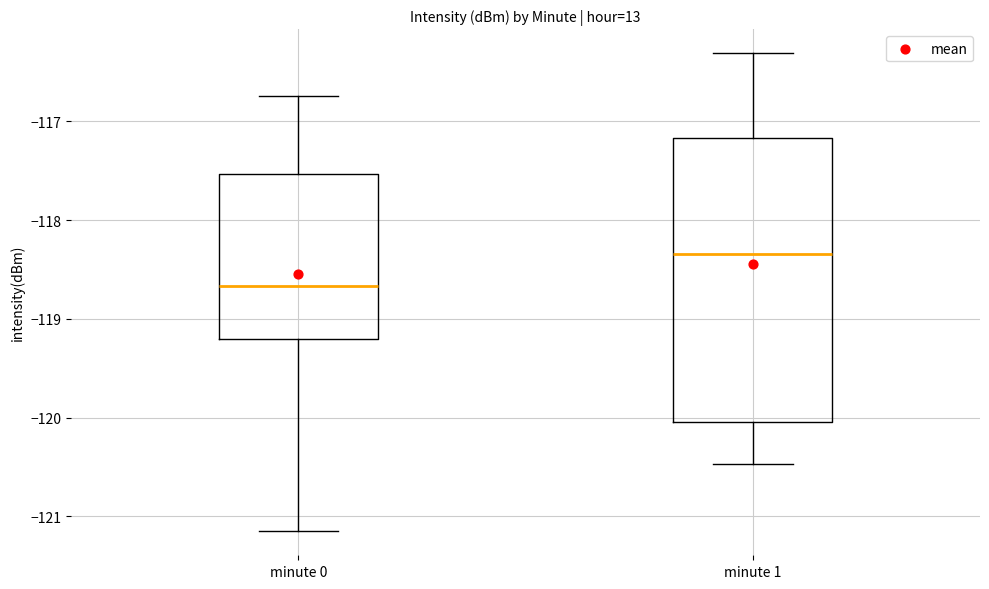

Which box is the tallest, from its lower edge to its upper edge?

minute 1